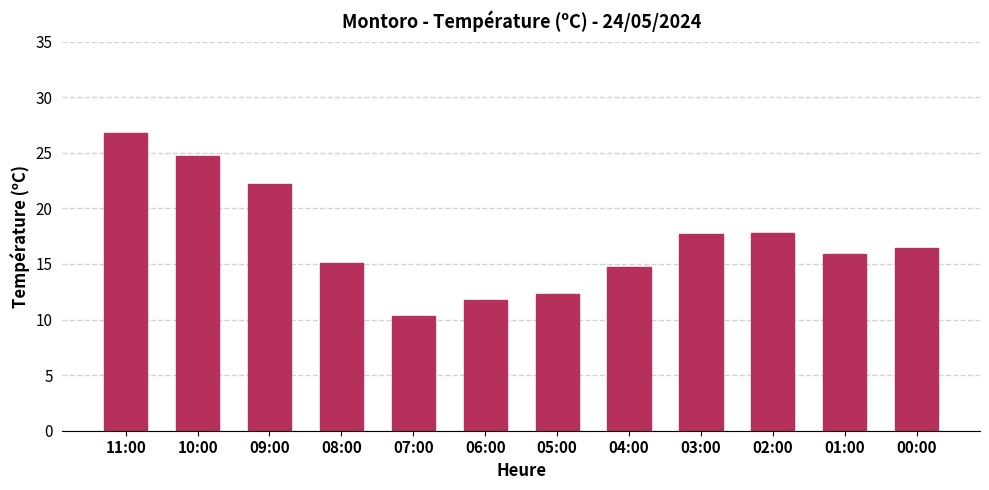

What is the difference between the values at 08:00 and 05:00?

2.8